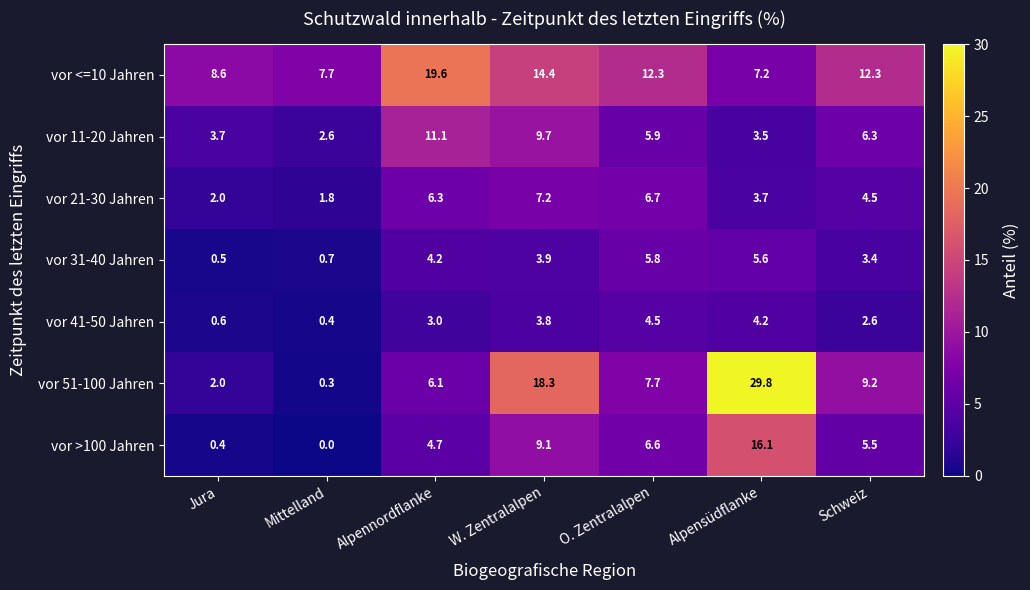

How many distinct data groups are displayed?

7